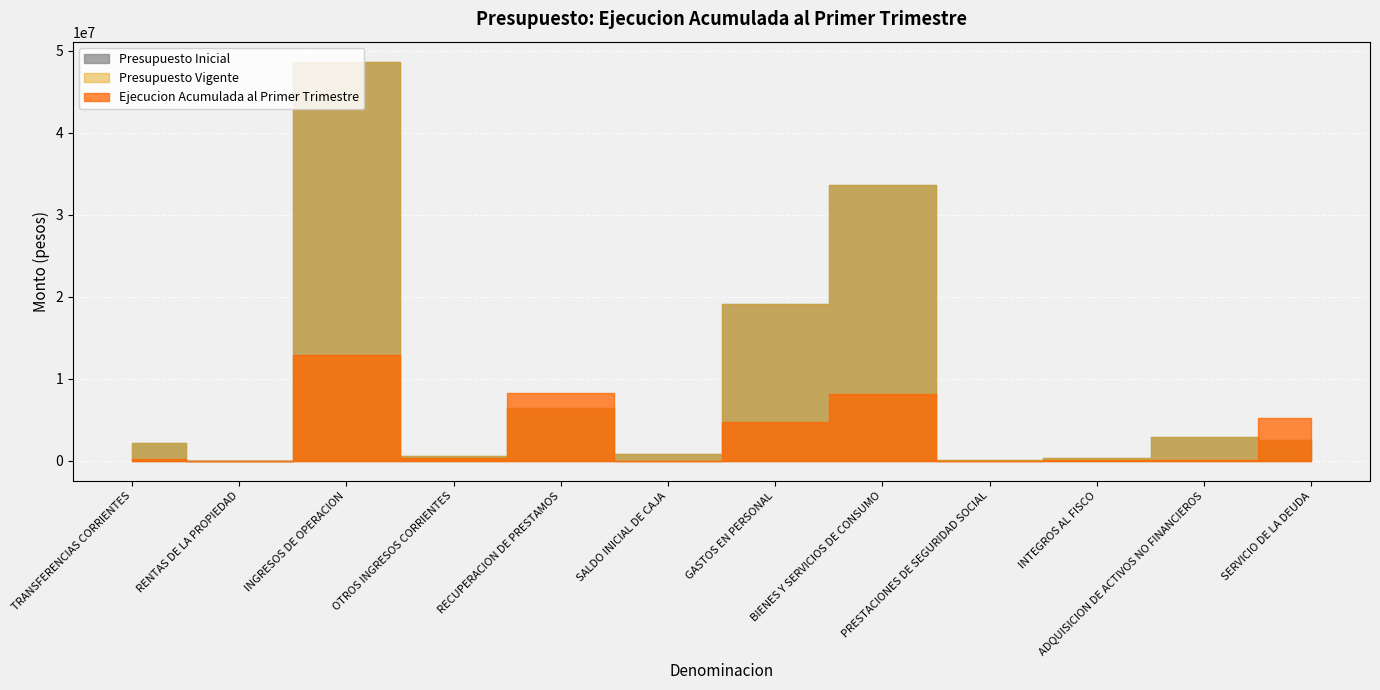

Which series has the largest total across all categories?

Presupuesto Inicial